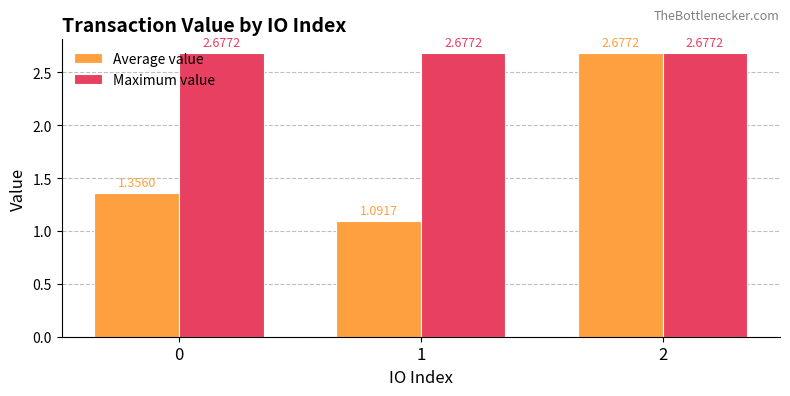

Where is Average value nearest to the value 1?

1